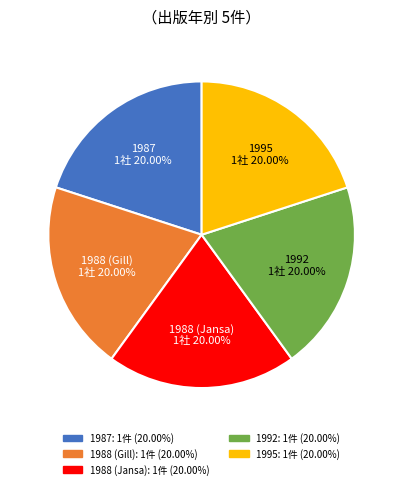

Is there any slice that represents more than half of the pie?

No